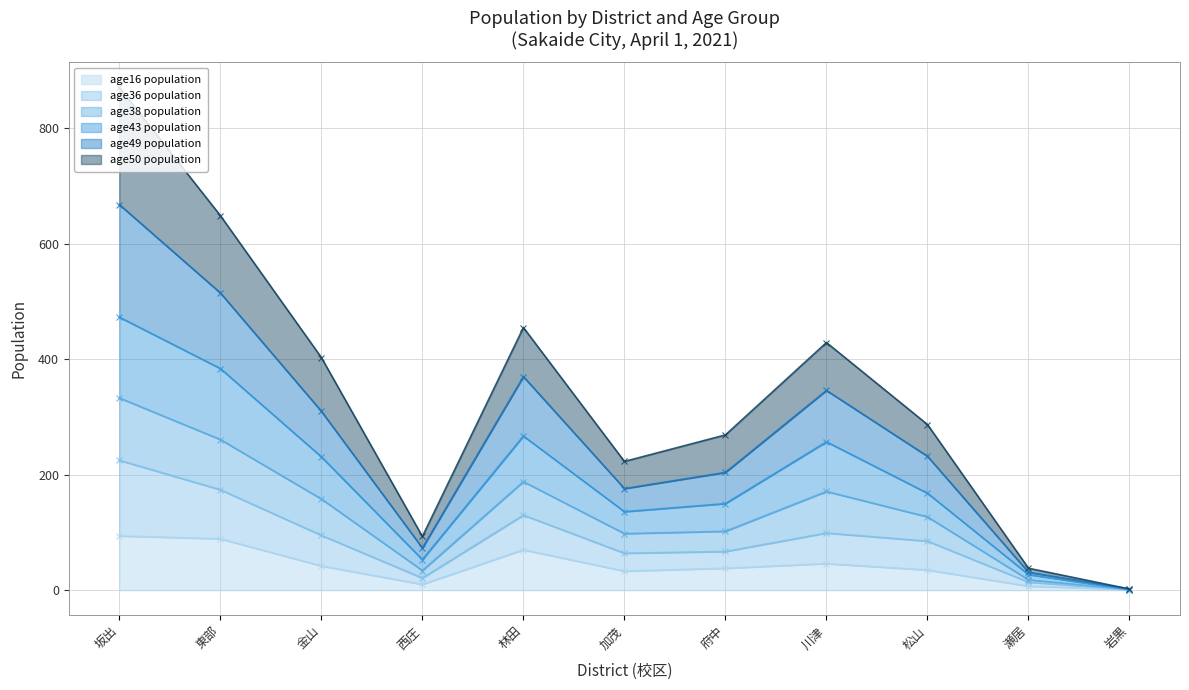

True or false: age50 population has a value of 280 at 川津.

False